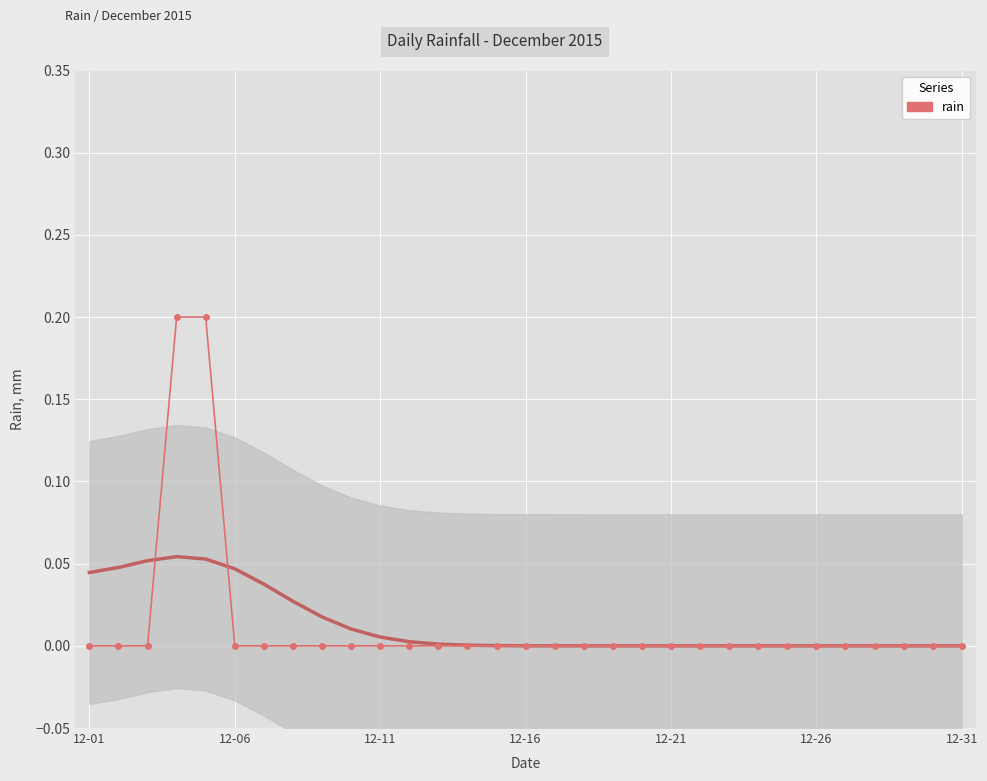

Count the number of values greater than 0.

2